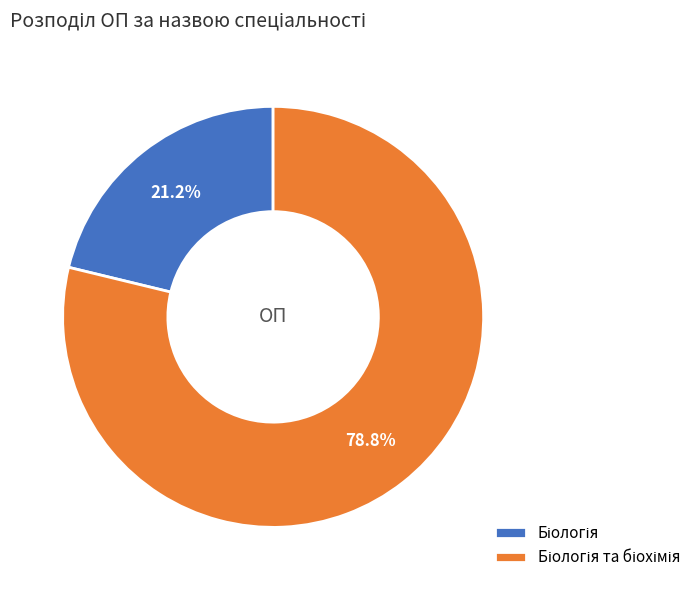

Is there a majority slice in this chart?

Yes